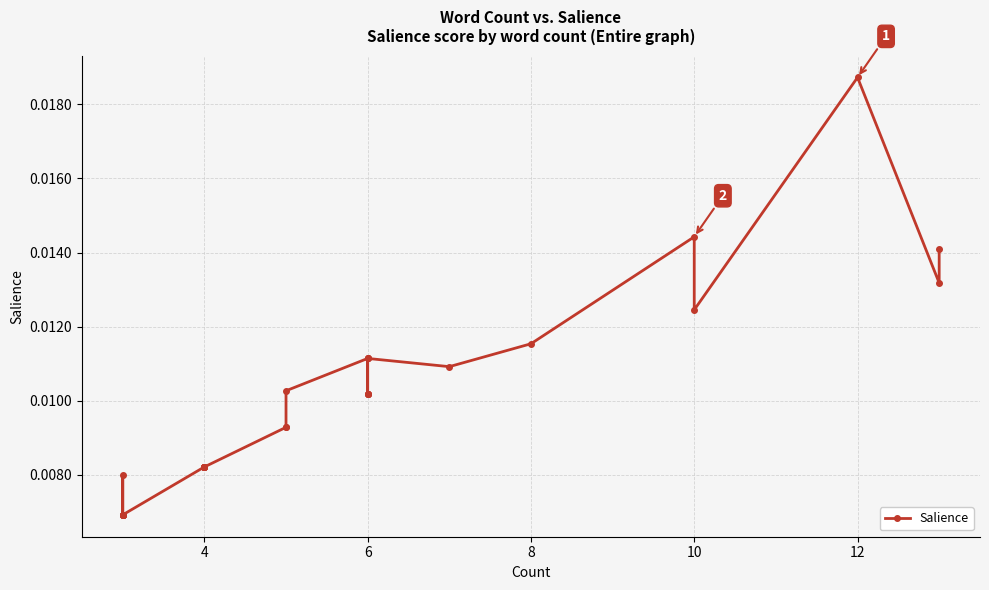

True or false: there are more than 2 points higher than both neighbors.

True